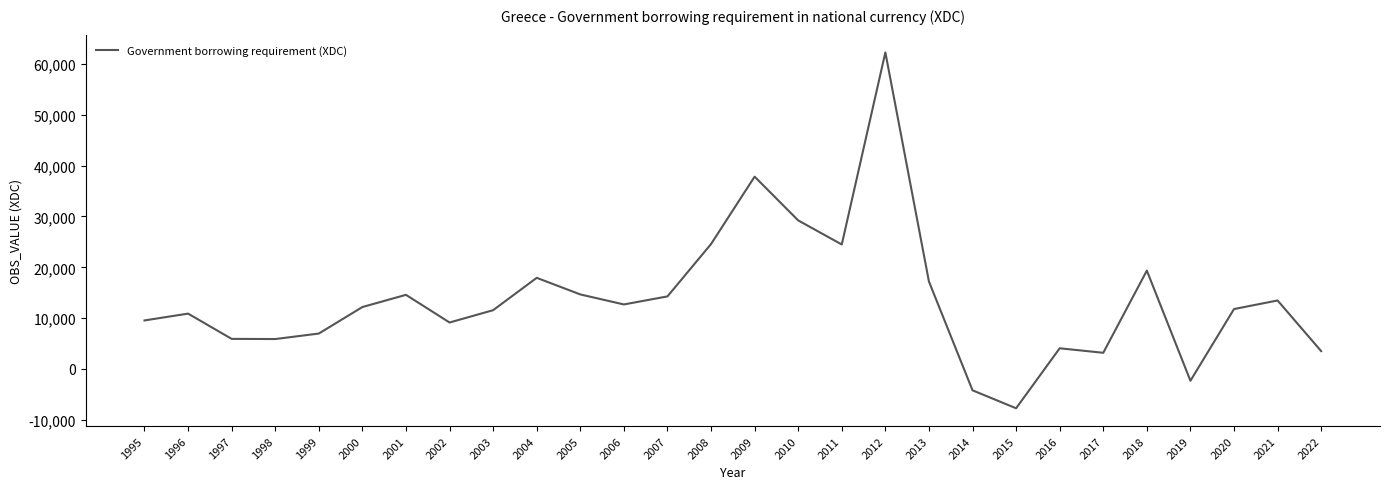

The value at 2005 is 14667. True or false?

True